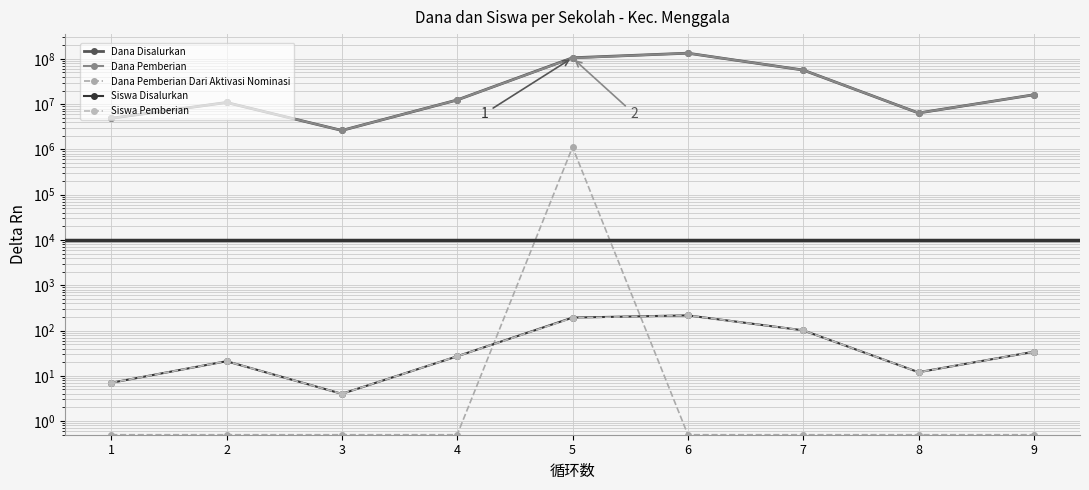

True or false: Dana Disalurkan and Siswa Pemberian intersect in this chart.

False